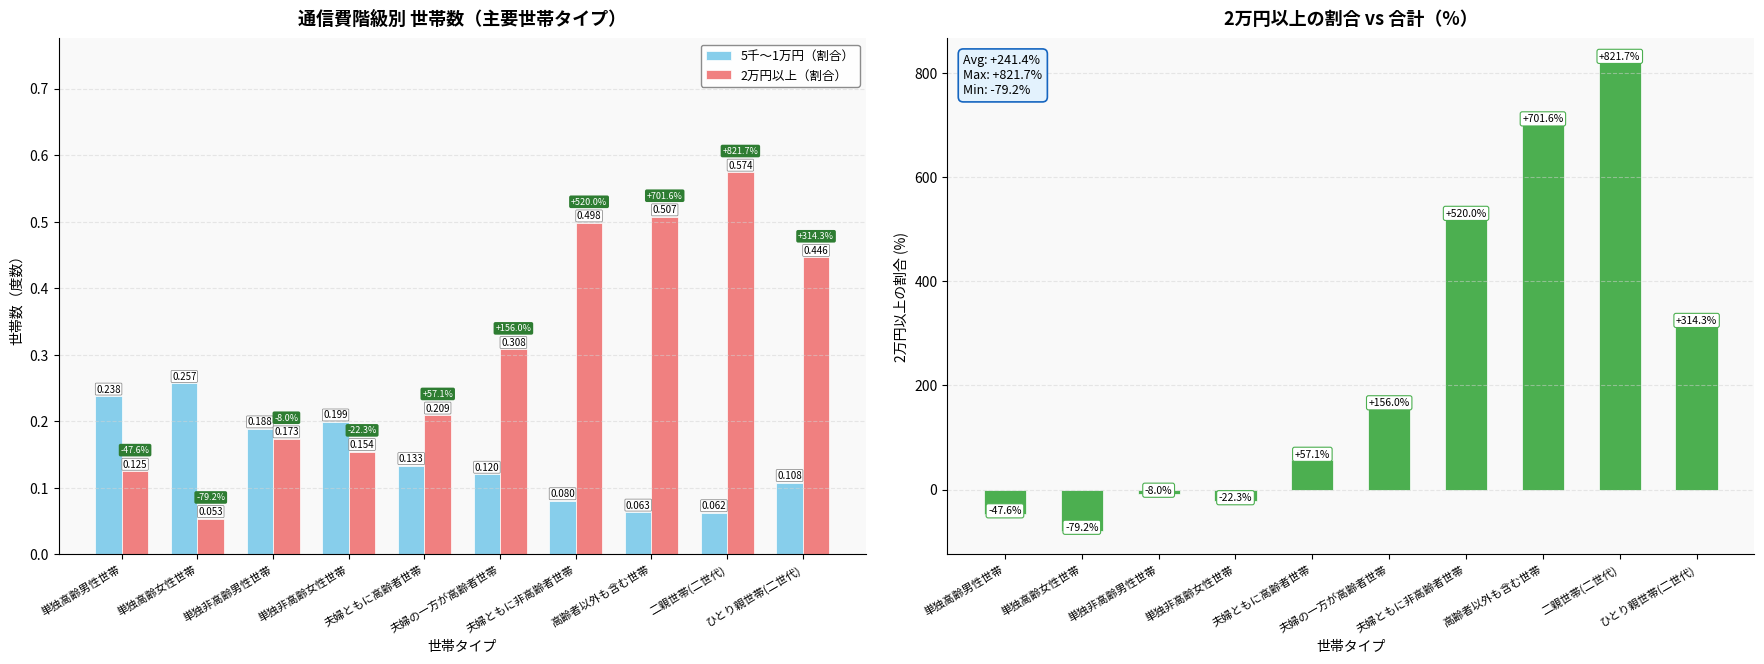

What is the difference between the second highest and second lowest values in the 改善率（2万円以上割合 / 5千～1万円割合） series?

749.1